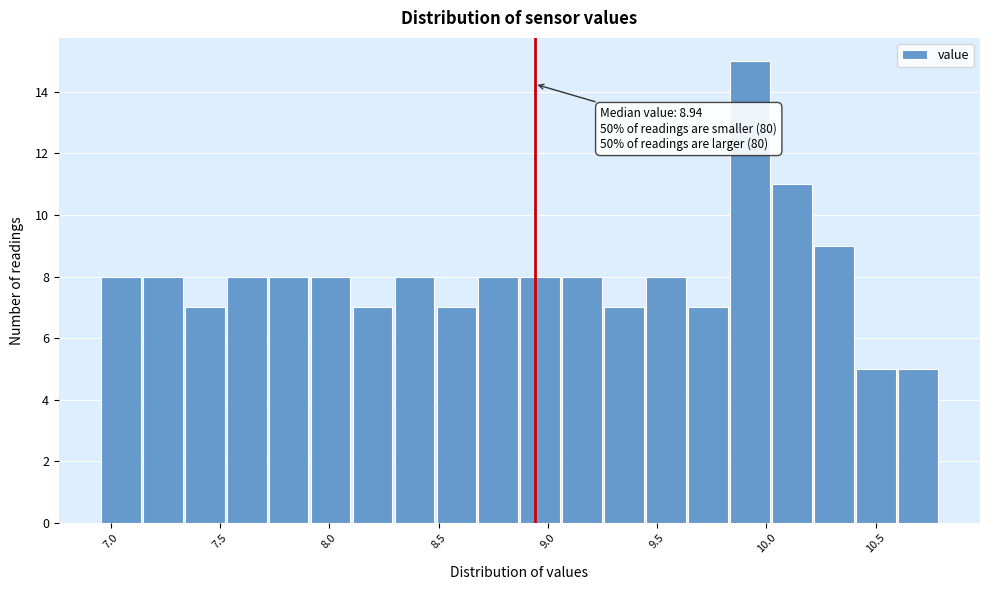

Read against the x-axis, roughly where is the centre of the tallest bar?

9.95